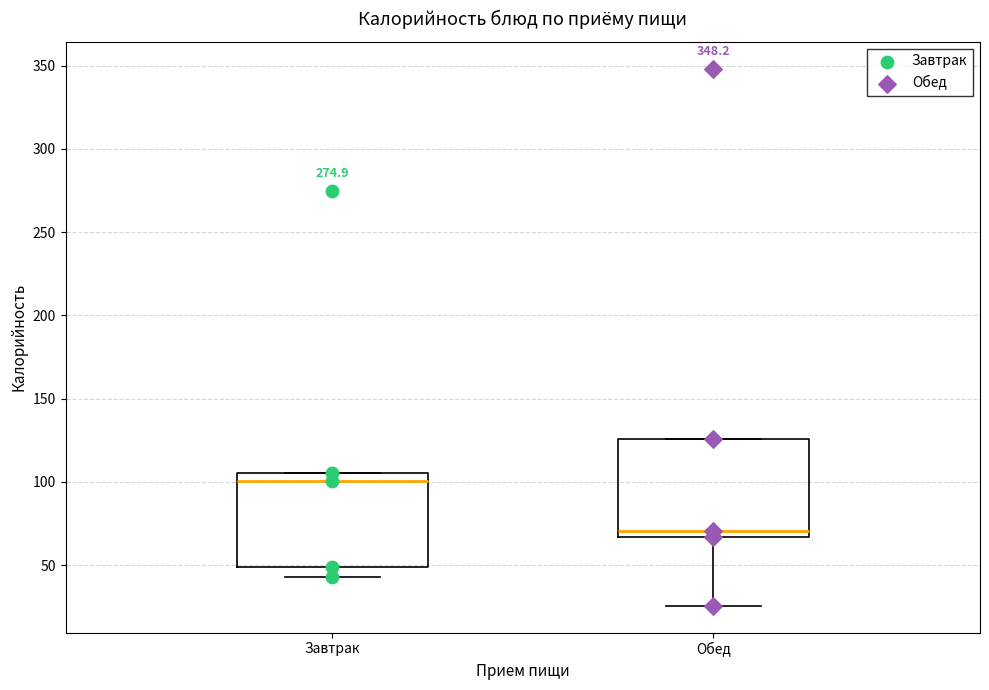

Which box has the highest median line?

Завтрак